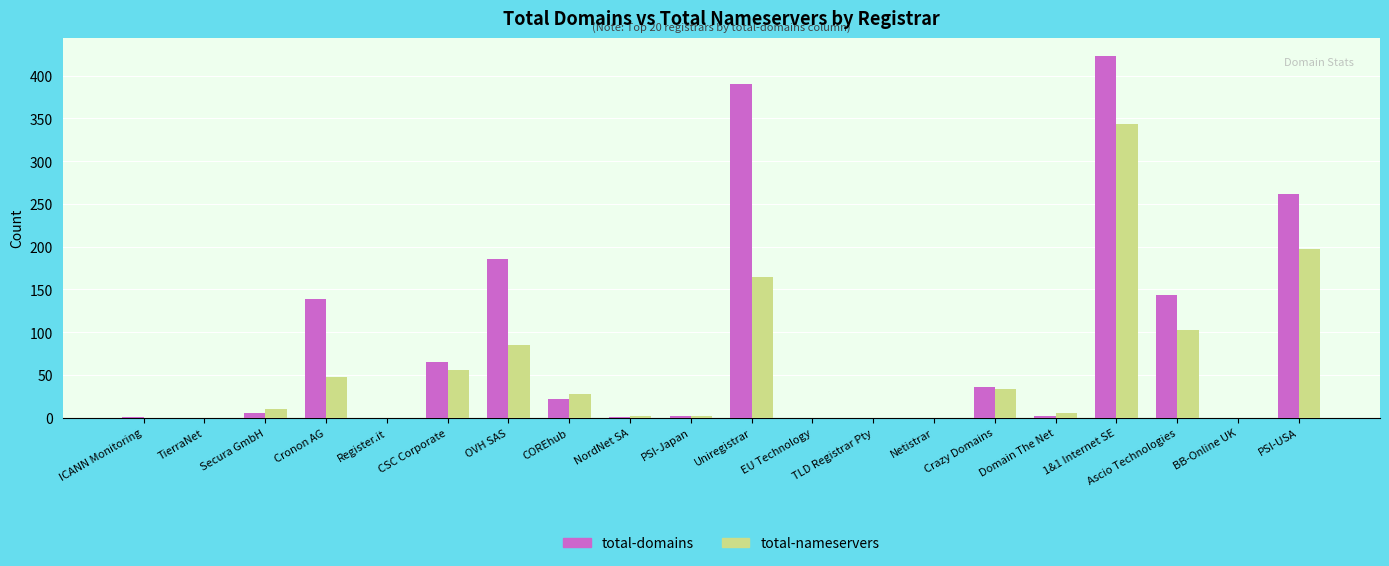

How many groups of bars are there?

20